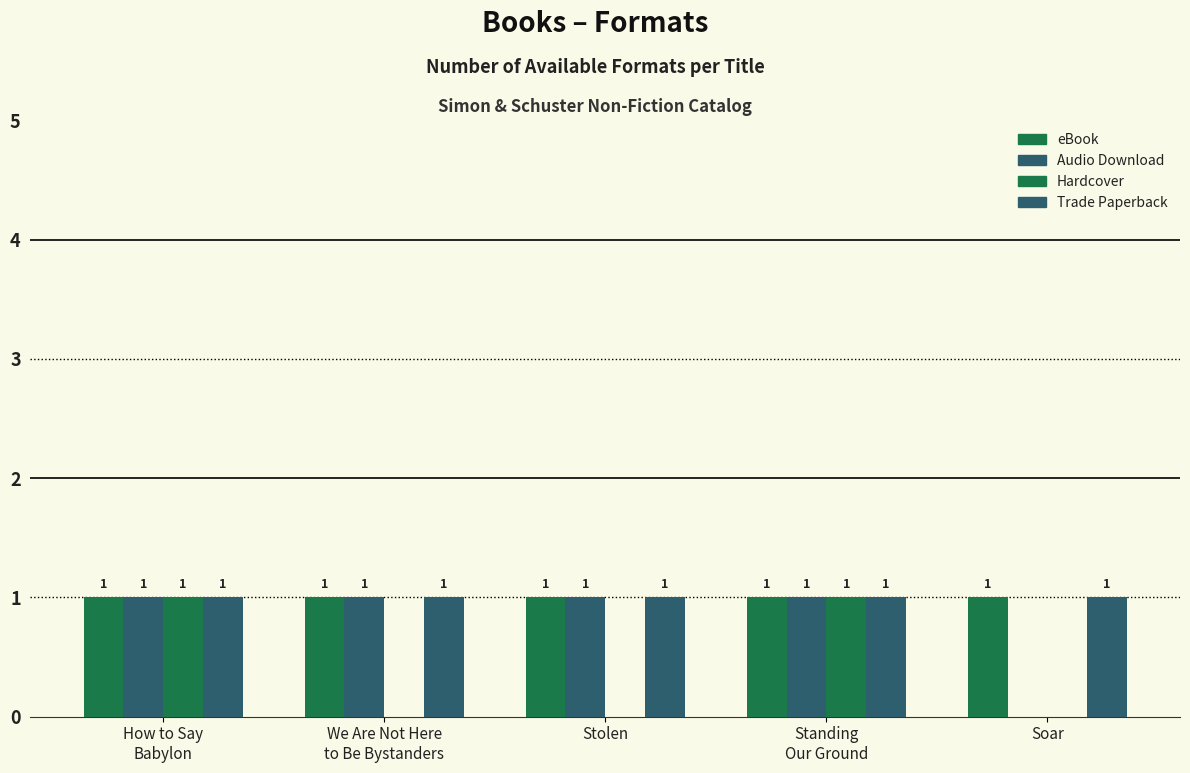

Is the value of Audio Download at Stolen greater than the value of eBook at Soar?

No